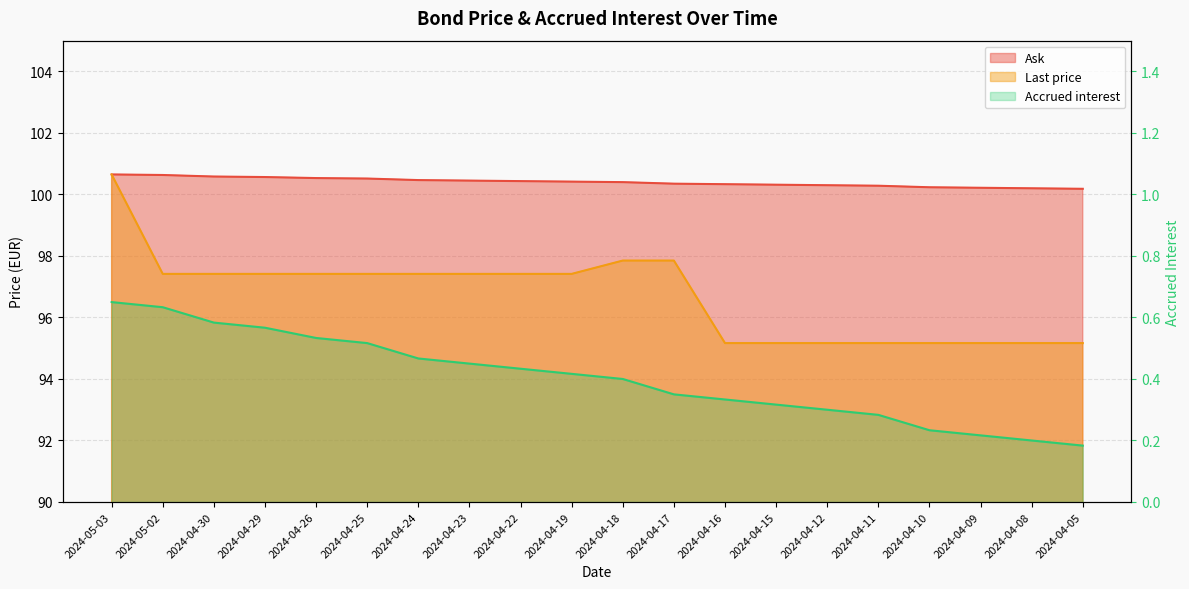

Is it true that Ask equals 100.2 at 2024-04-10?

True